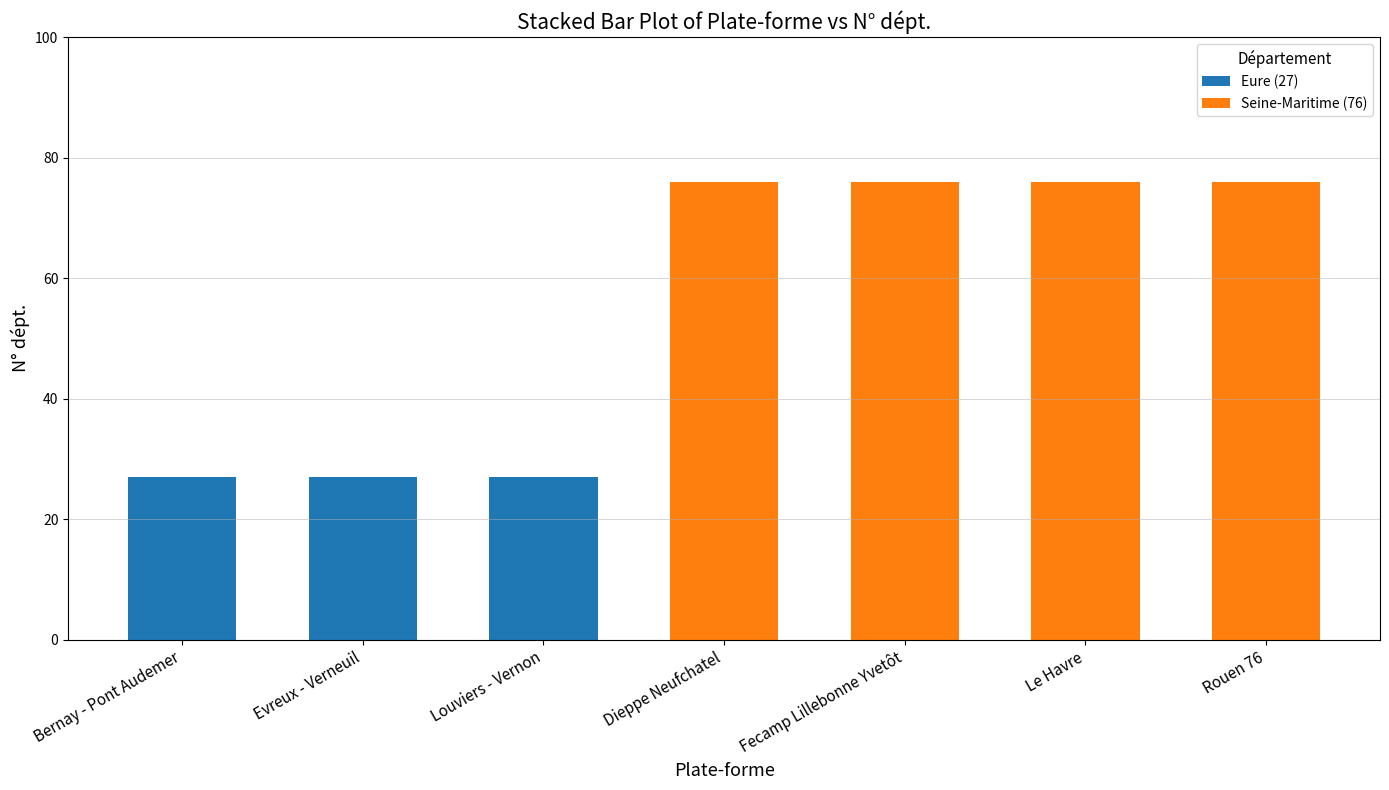

Reading right to left, what are the values for Eure (27)?

Rouen 76=0	Le Havre=0	Fecamp Lillebonne Yvetôt=0	Dieppe Neufchatel=0	Louviers - Vernon=27	Evreux - Verneuil=27	Bernay - Pont Audemer=27